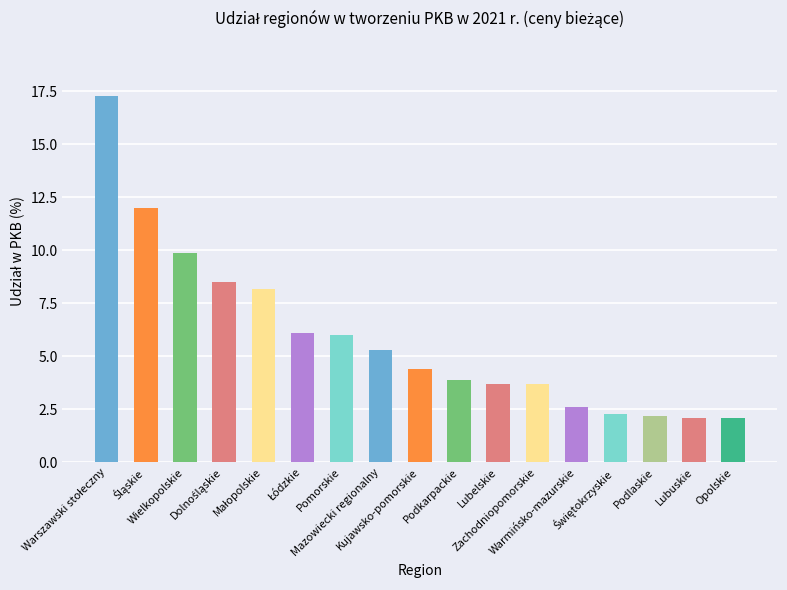

Reading left to right, what are all the values shown in this chart?

17.3	12.0	9.9	8.5	8.2	6.1	6.0	5.3	4.4	3.9	3.7	3.7	2.6	2.3	2.2	2.1	2.1